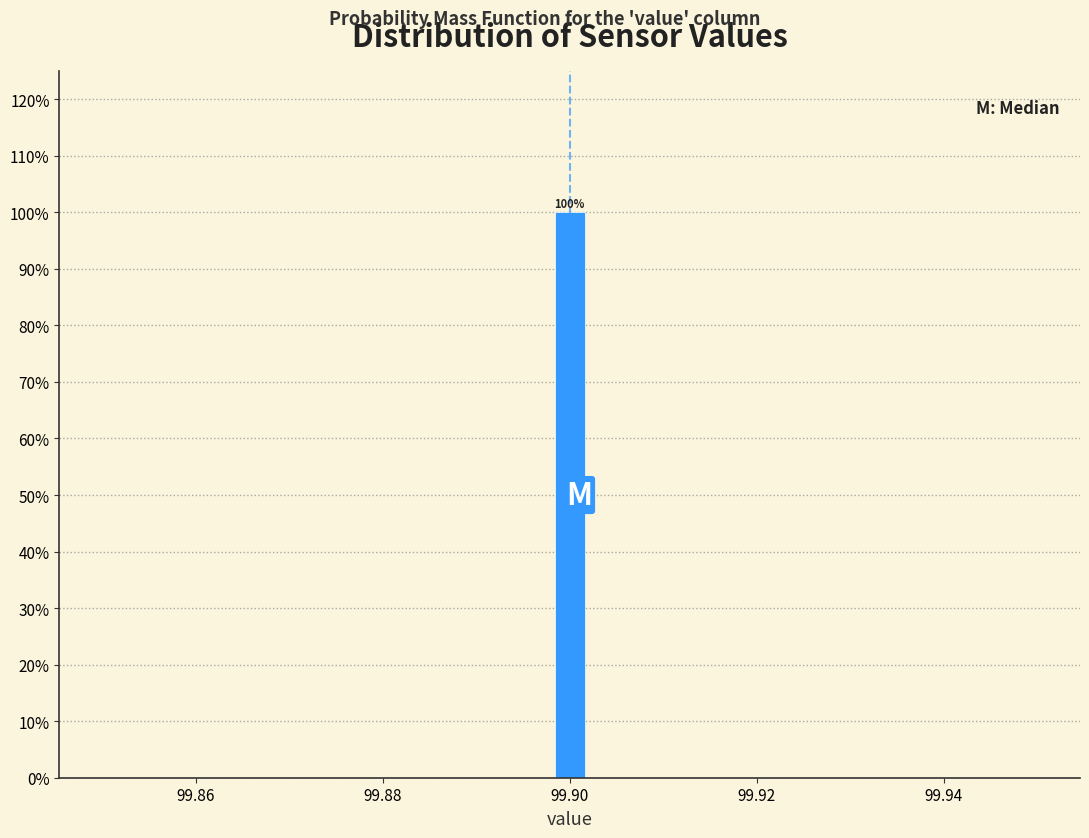

Around what value on the x-axis is the tallest bar? Give the approximate position of its centre, as read against the axis.

99.900